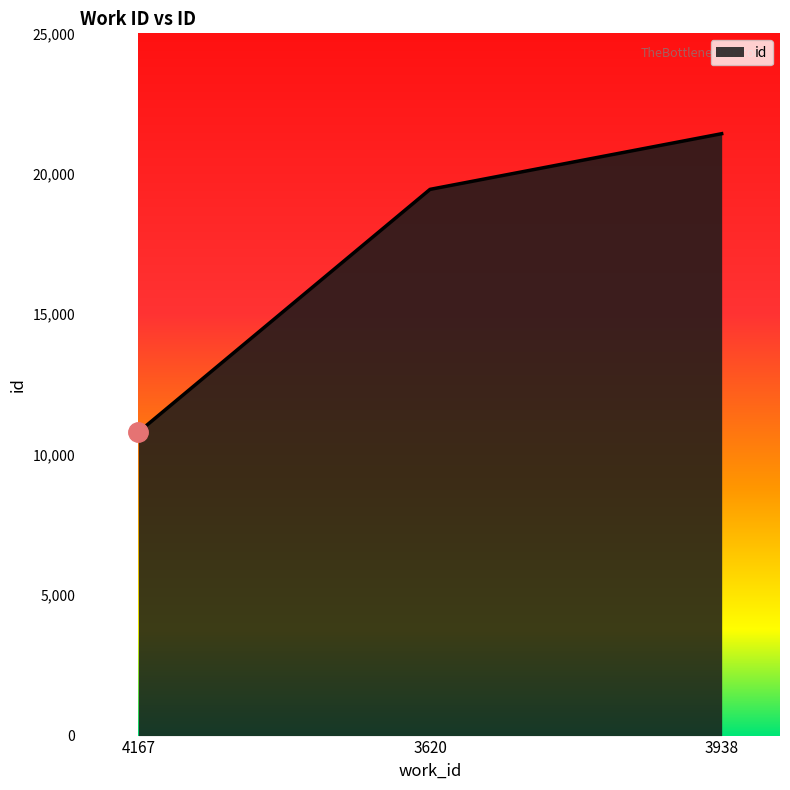

Approximately how many times larger is the value at 3938 compared to 4167?

2.0